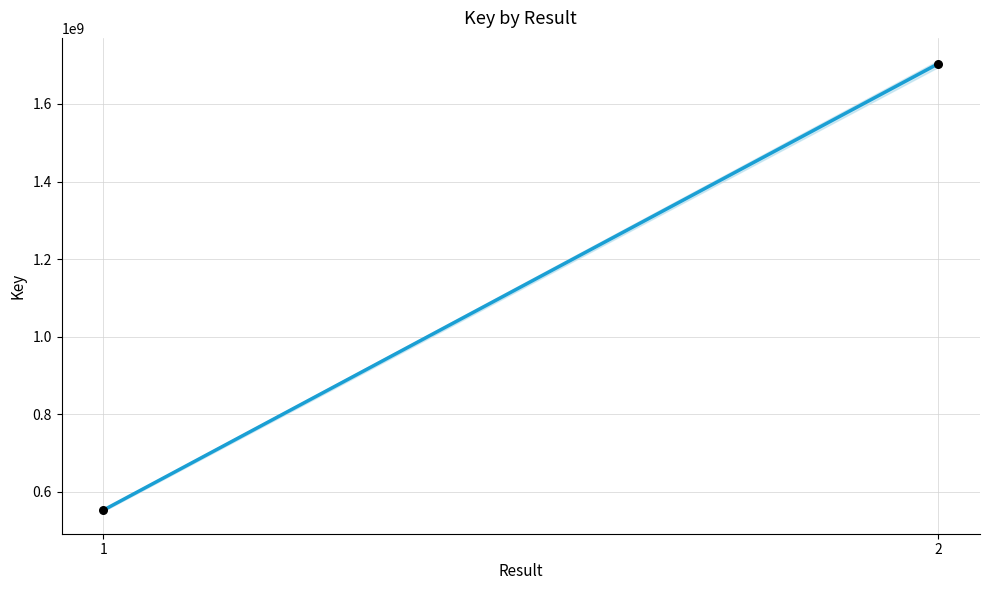

What is the range of Y values (max minus min)?

1151660725